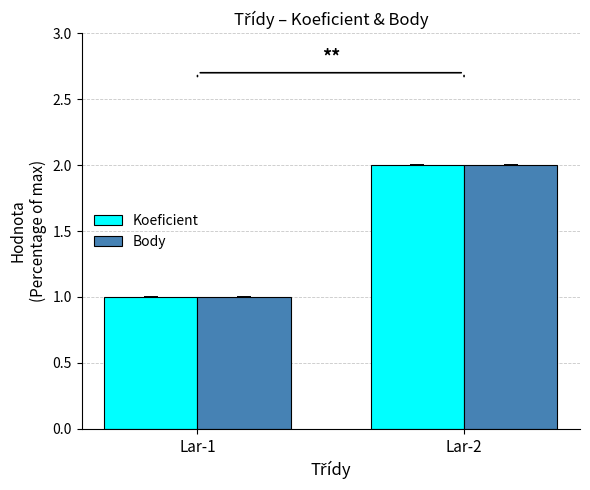

The value of Body at Lar-2 is 2. True or false?

True